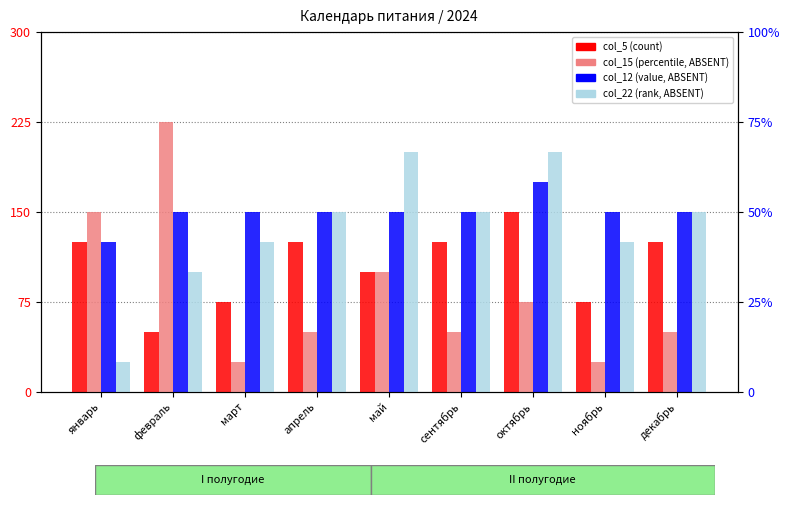

Rank the categories by col_12 value from highest to lowest.

октябрь, февраль, март, апрель, май, сентябрь, ноябрь, декабрь, январь